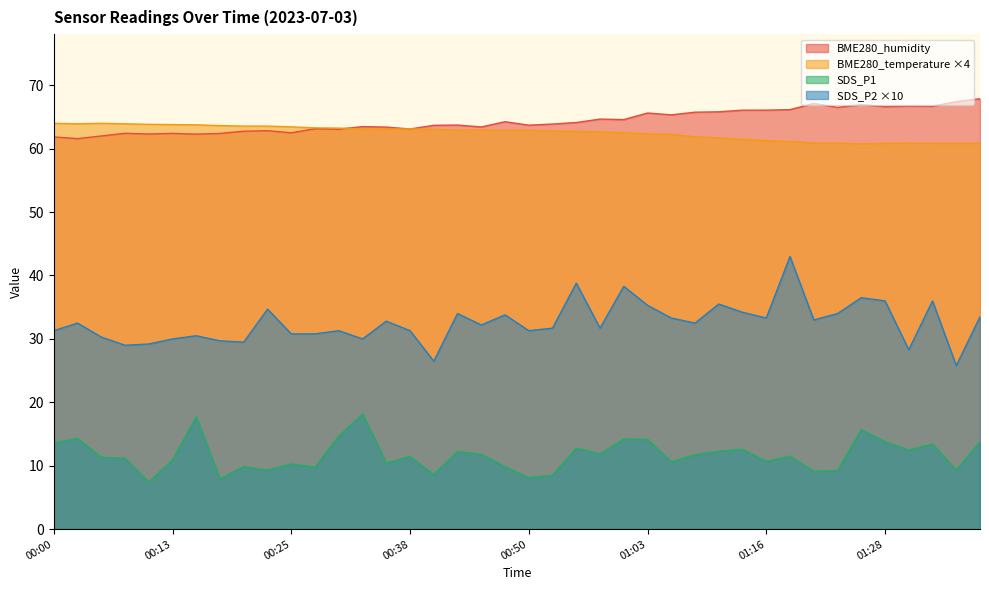

What is the label of the 29th point from the left?

01:10